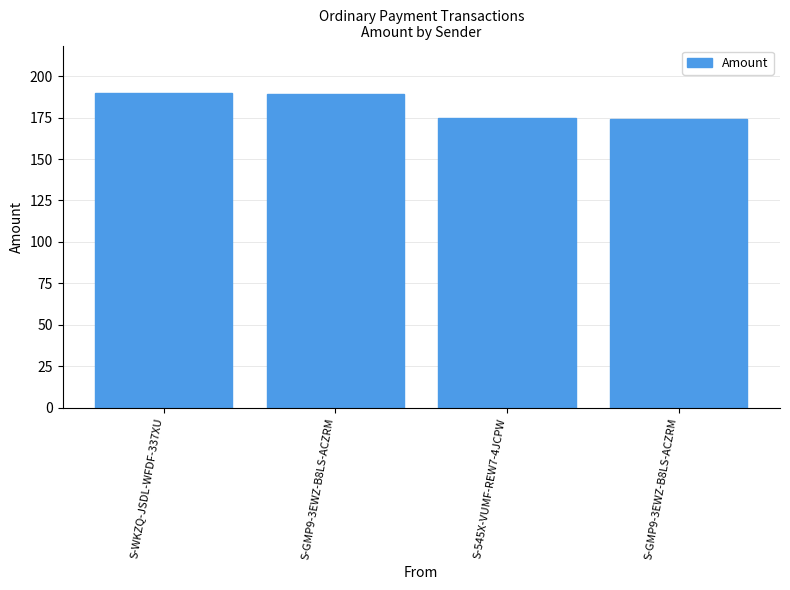

List the labels in order of value, largest first.

S-WKZQ-JSDL-WFDF-337XU, S-GMP9-3EWZ-B8LS-ACZRM, S-545X-VUMF-REW7-4JCPW, S-GMP9-3EWZ-B8LS-ACZRM